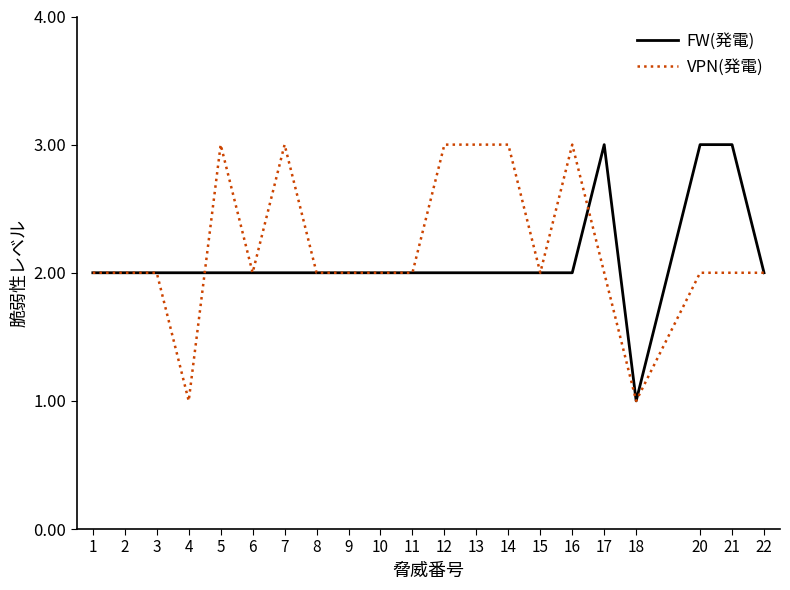

The value of FW(発電) at 13 is 2. True or false?

True